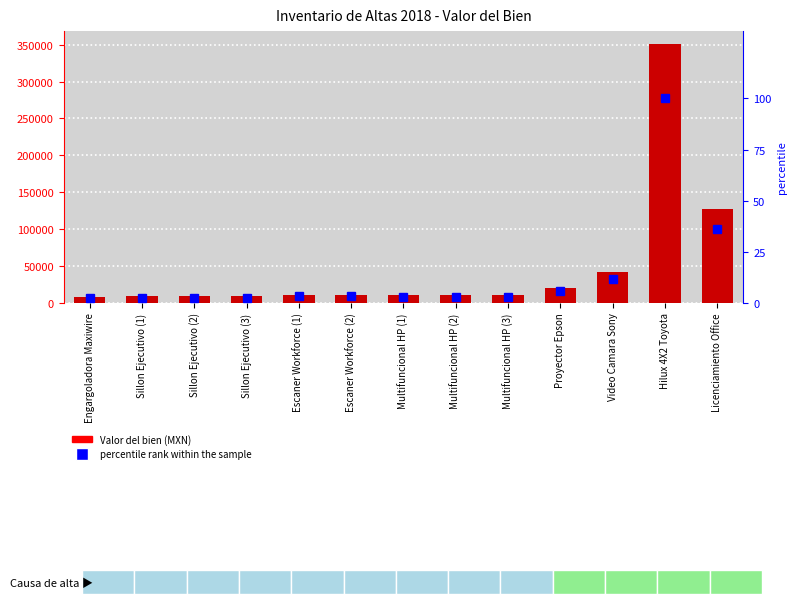

What is the difference between the Valor del bien values at Proyector Epson and Multifuncional HP (3)?

9337.7